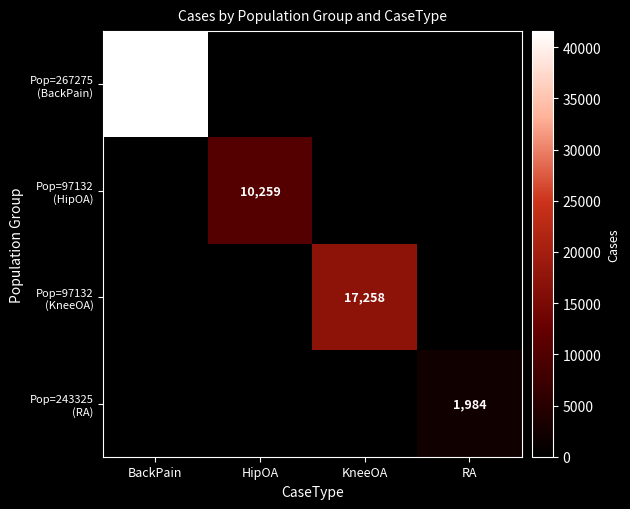

How many data points does each series have?

4